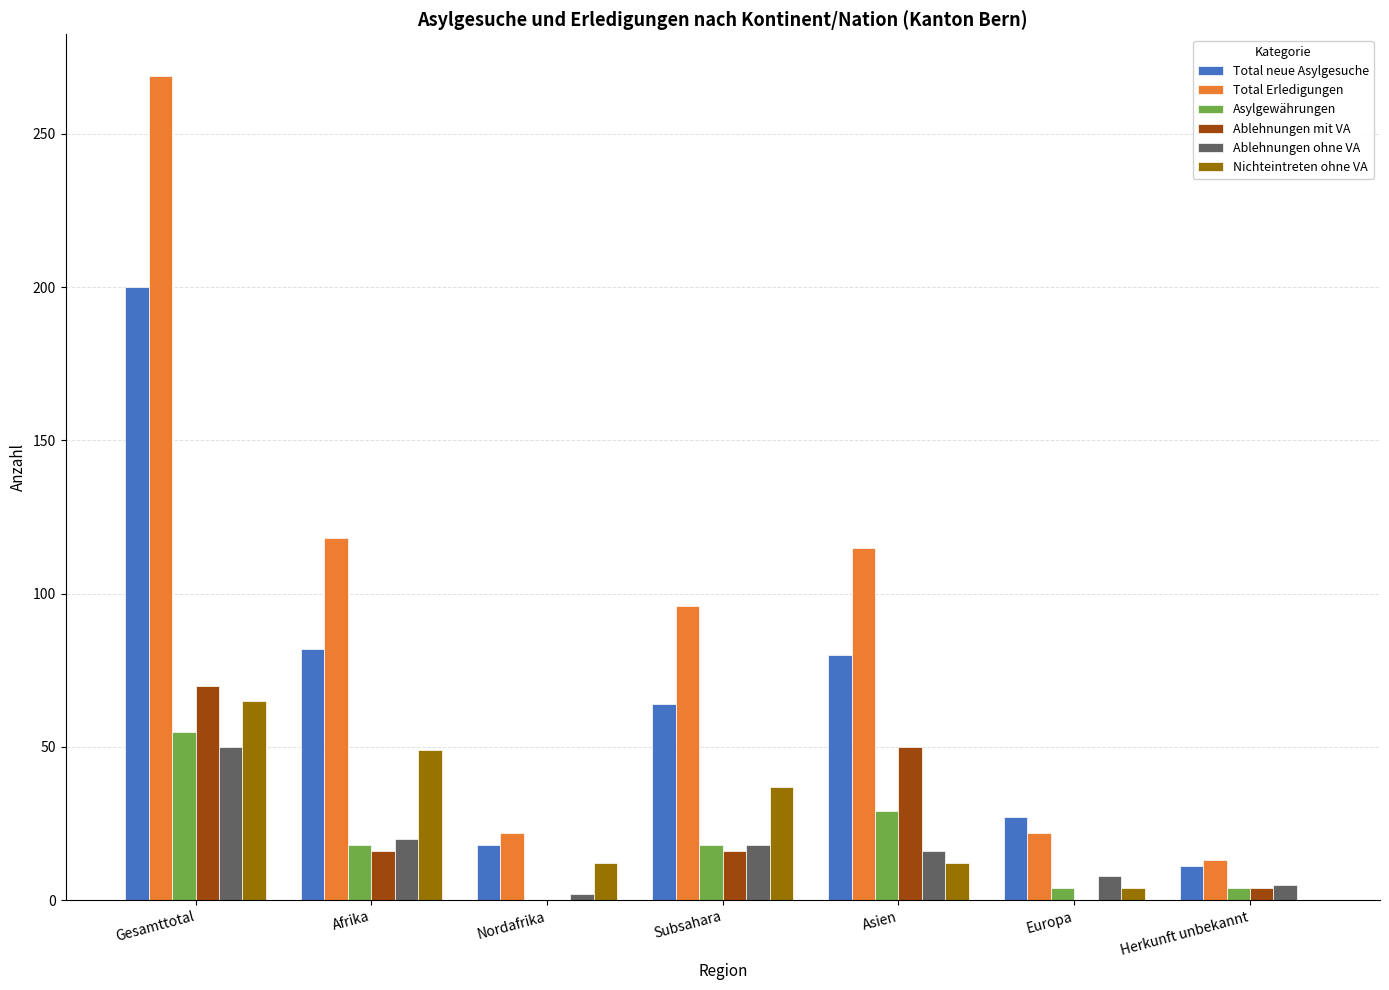

Read the Asylgewährungen value at Asien.

29